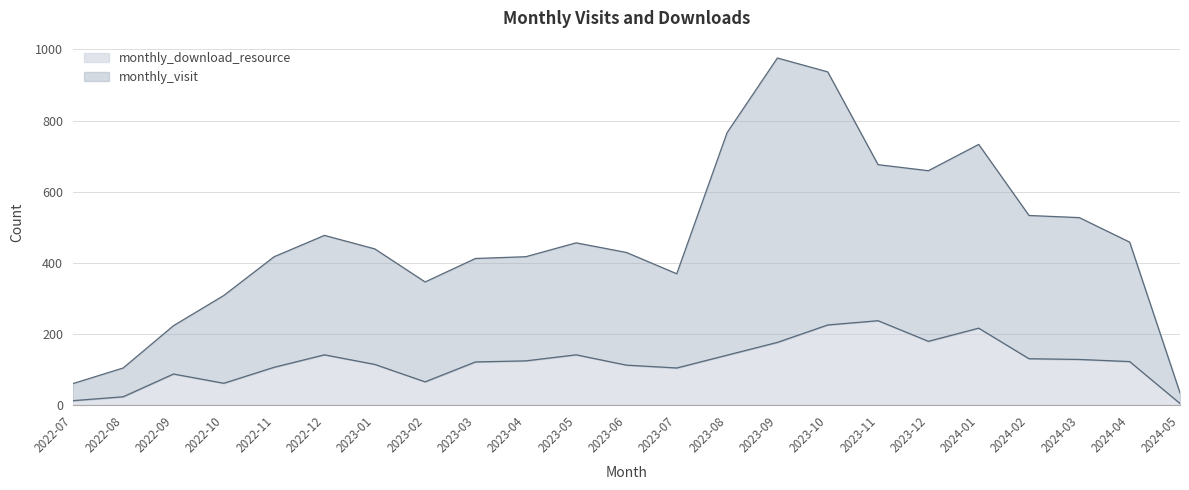

How many data points in monthly_download_resource are above 122?

11